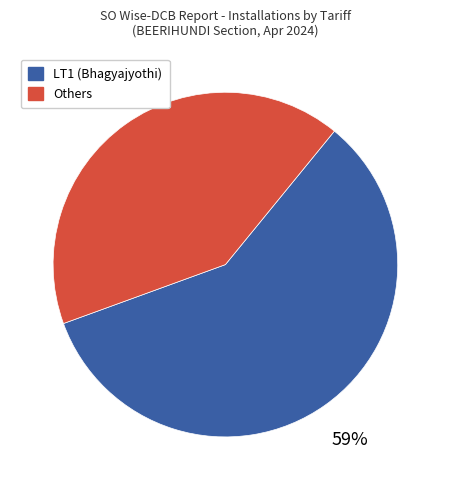

To the nearest percent, what is the average slice percentage?

50%